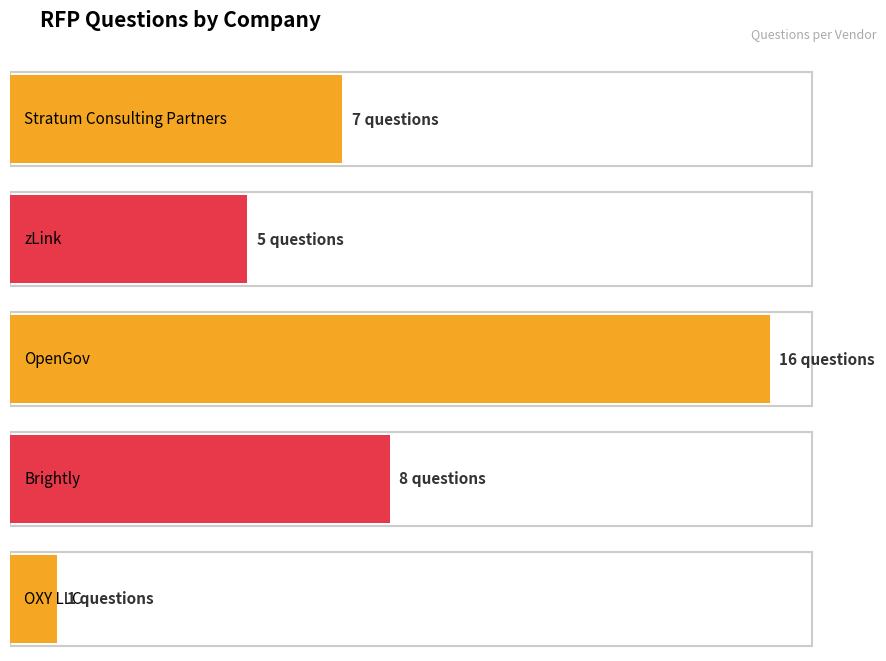

The chart shows a value of 11 at Stratum Consulting Partners. True or false?

False